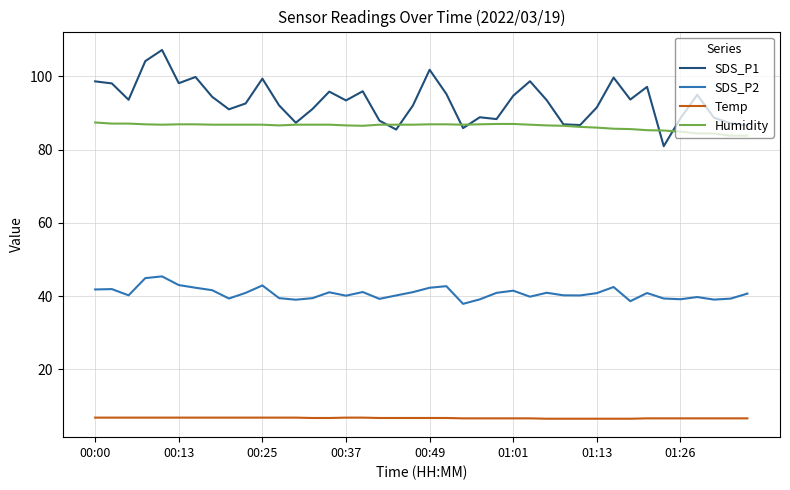

Which series has the widest spread of values?

SDS_P1